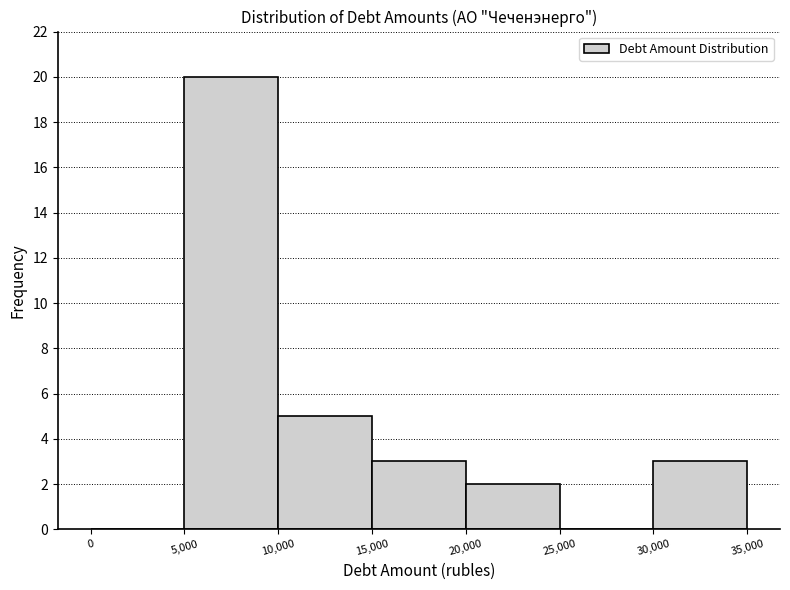

Over which range of the x-axis is the bar tallest?

5,000 to 10,000